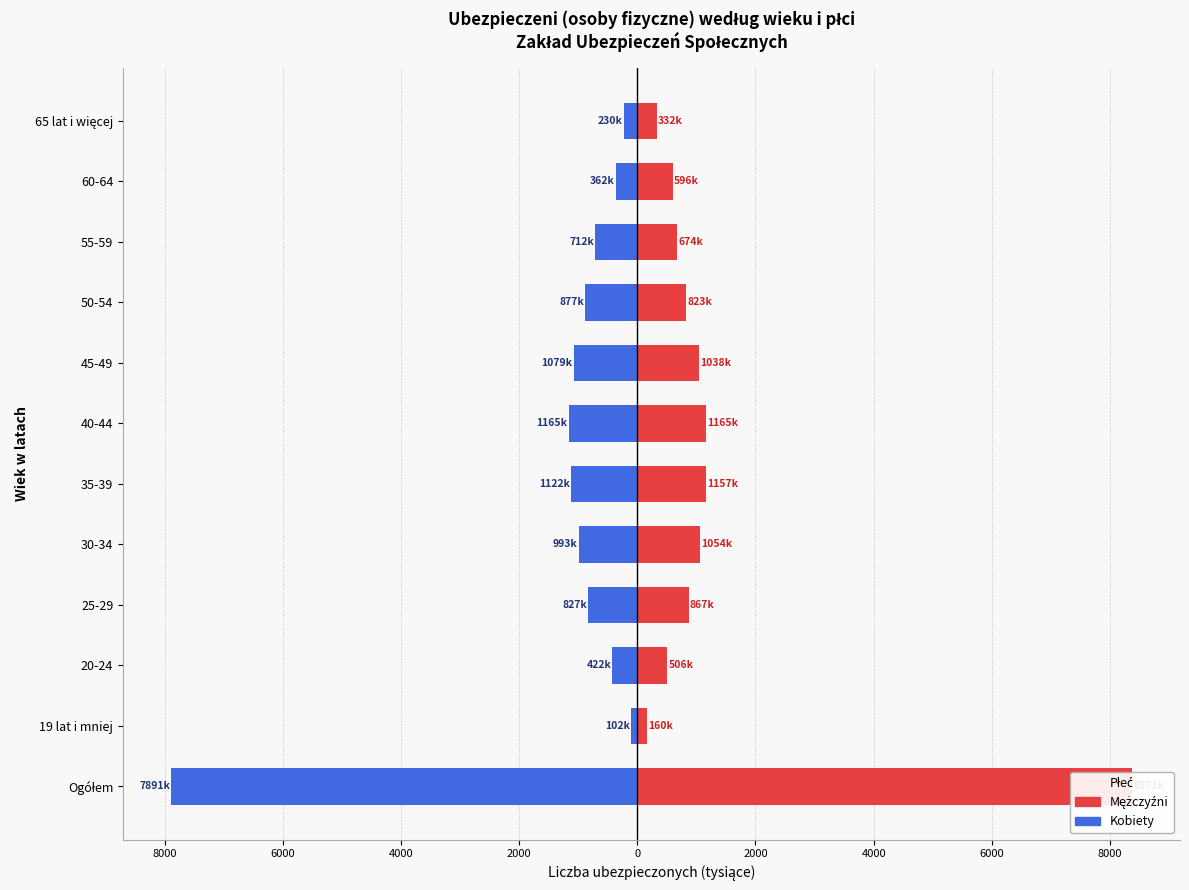

Rank the series at 45-49 from lowest to highest value.

Kobiety, Mężczyźni